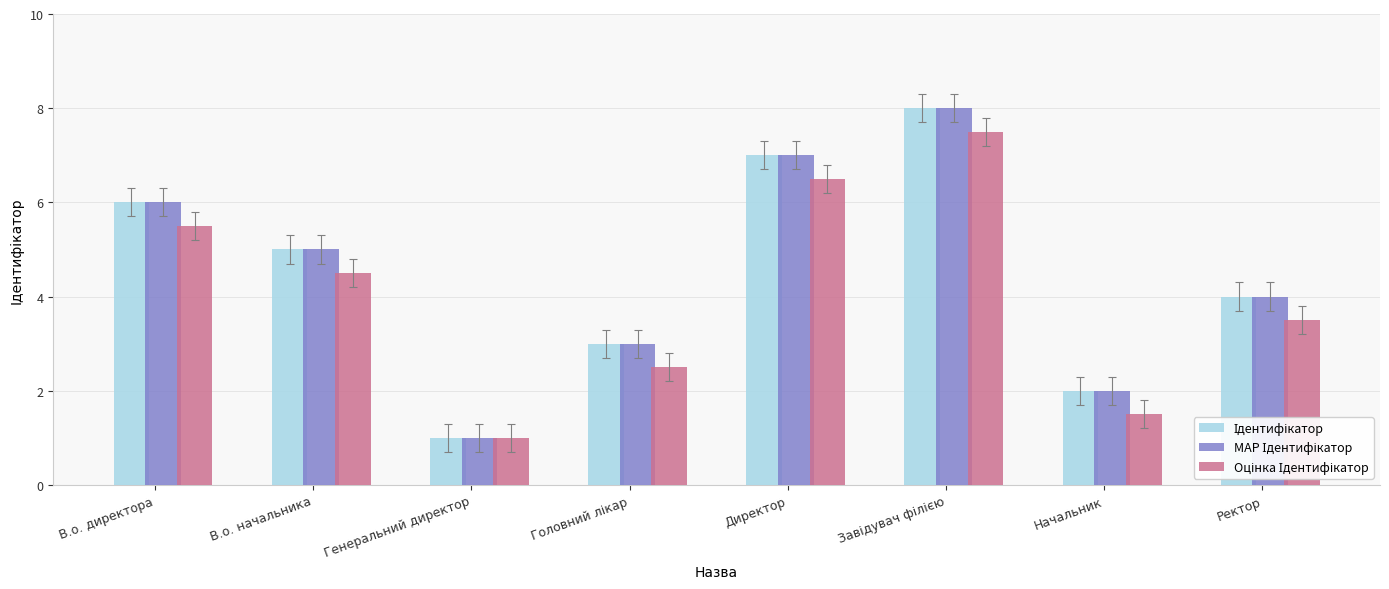

What is the minimum value shown in the chart?

1.0